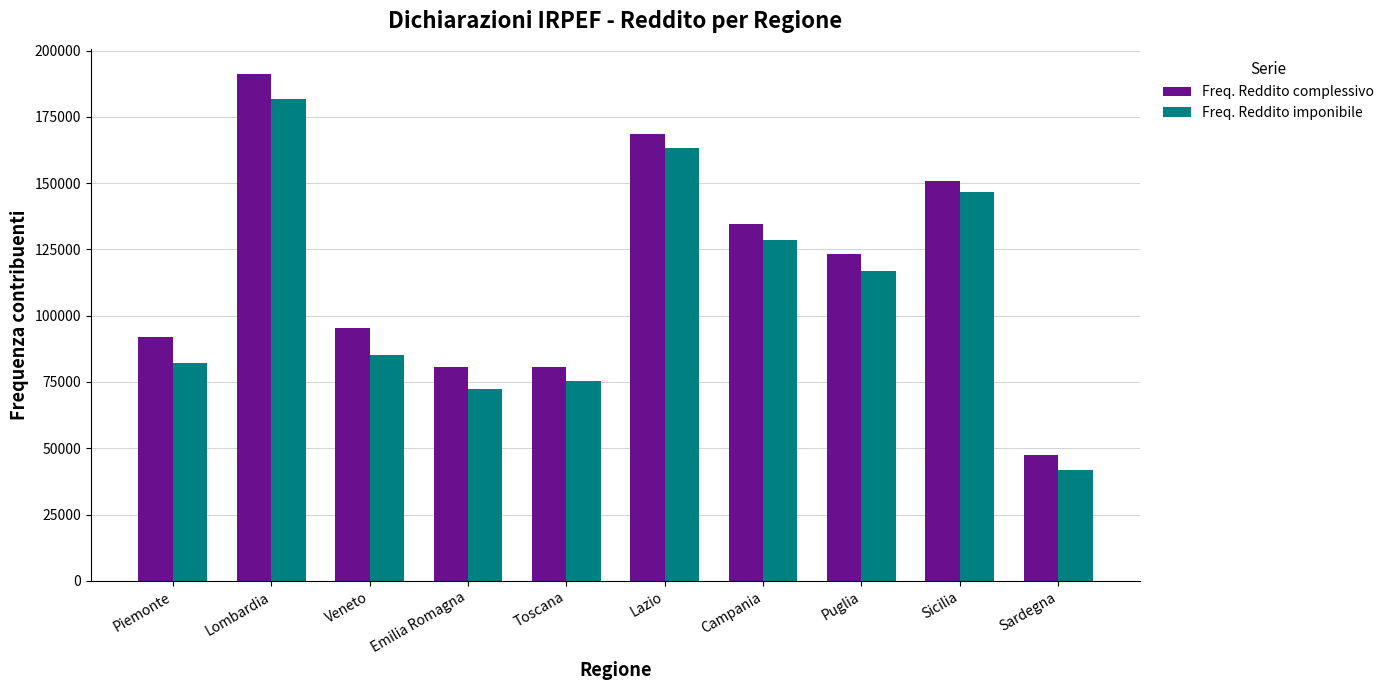

How many bars are there in each group?

2